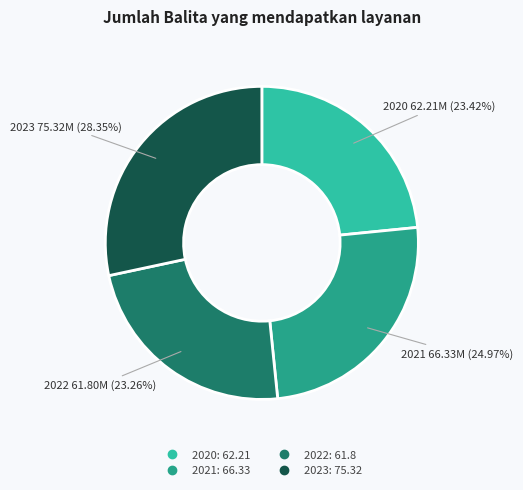

Do 2021 and 2020 together represent more than half of the pie?

No